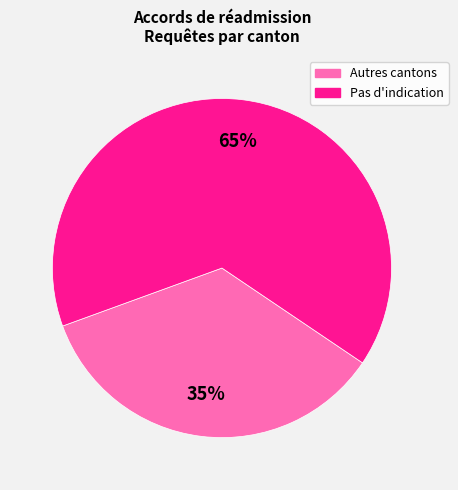

To the nearest percent, what is the average slice percentage?

50%